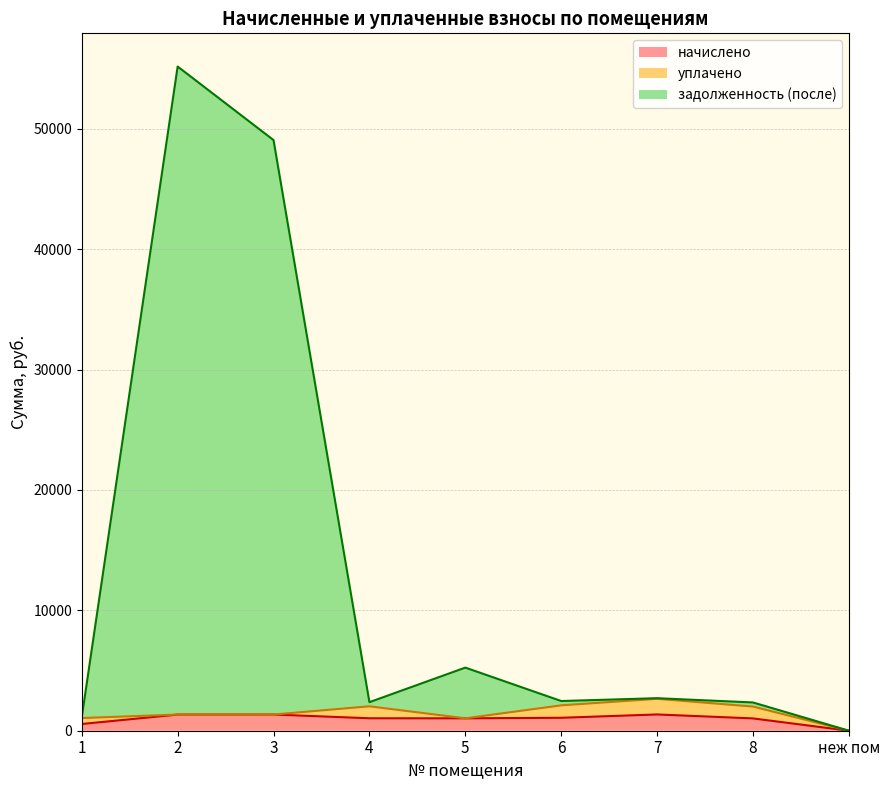

At how many categories does at least one series exceed 36684?

2